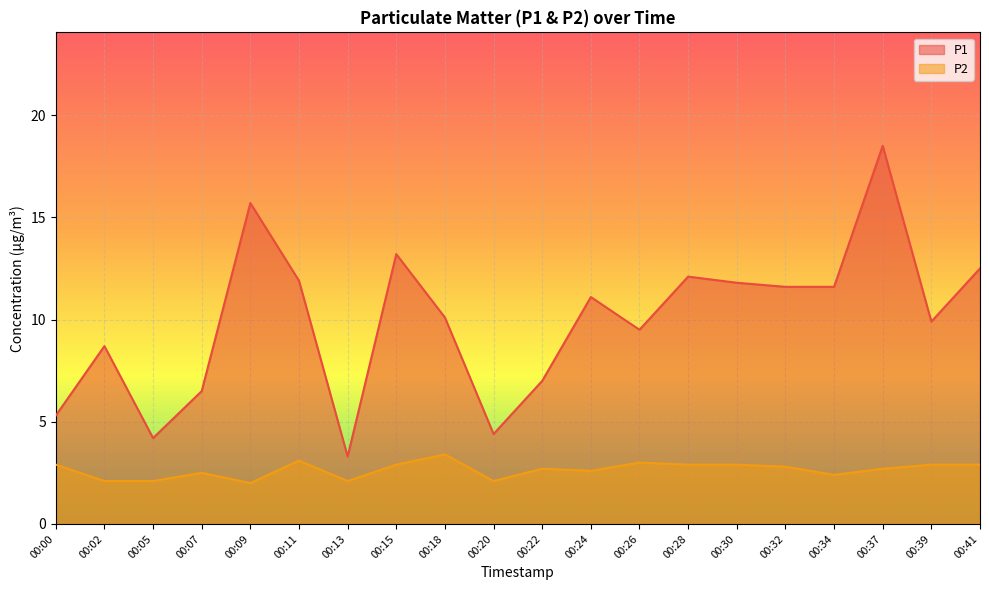

True or false: P2 has more than 0 interior local peaks.

True